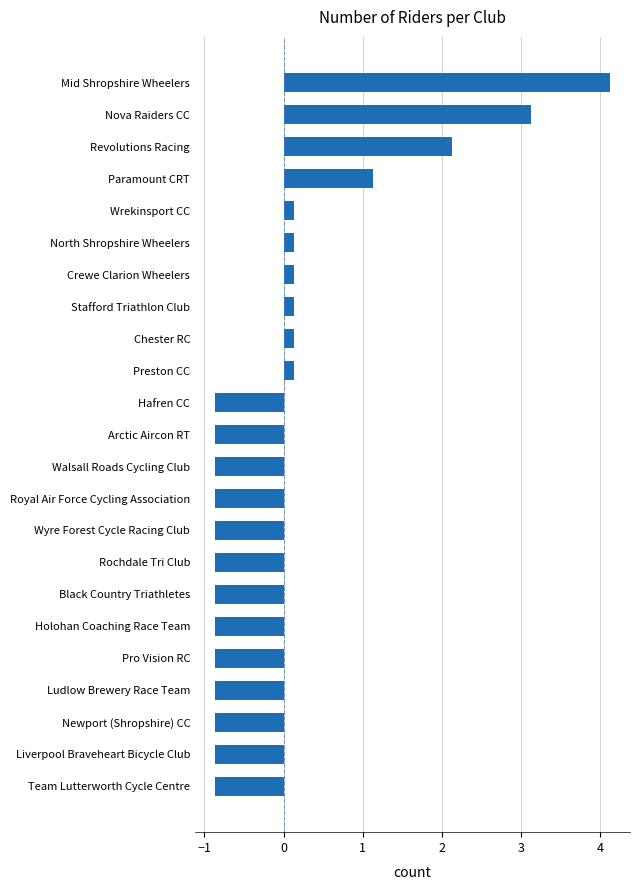

What position from the bottom is Crewe Clarion Wheelers?

17